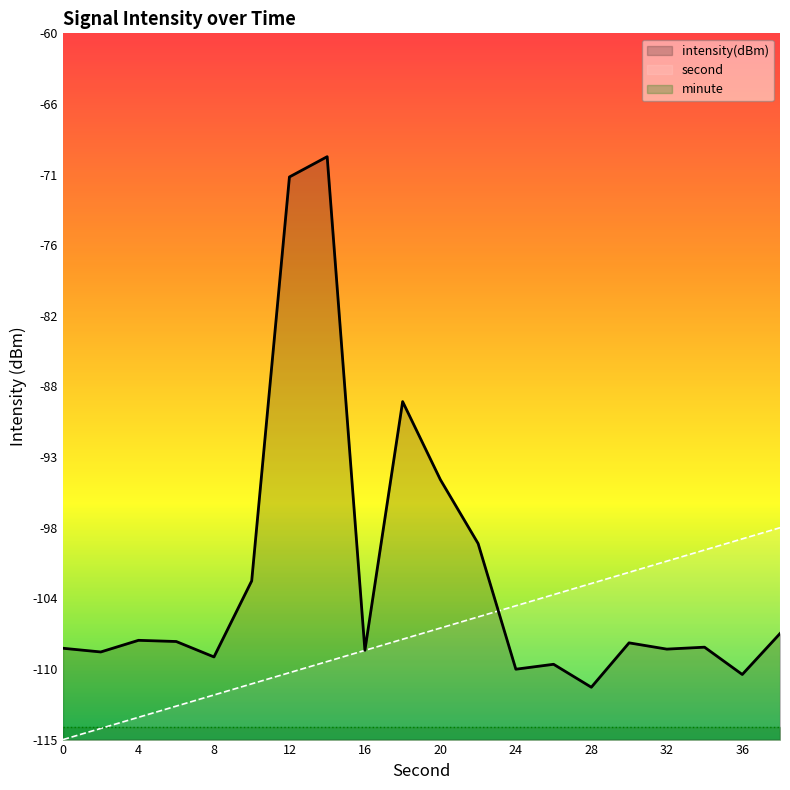

Which series has the largest range (max minus min)?

intensity(dBm)